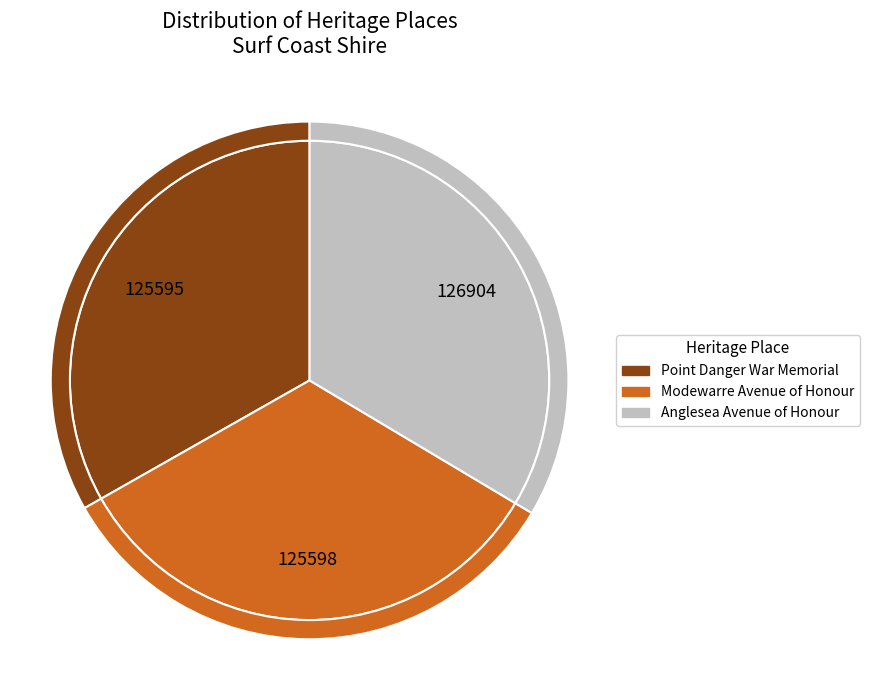

Approximately how many times larger is the value at Modewarre Avenue of Honour compared to Point Danger War Memorial?

1.0